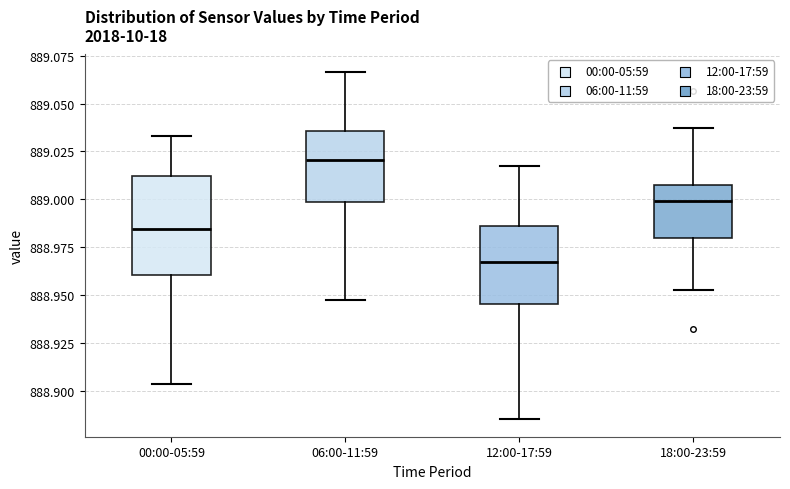

Which box is the tallest, from its lower edge to its upper edge?

00:00-05:59